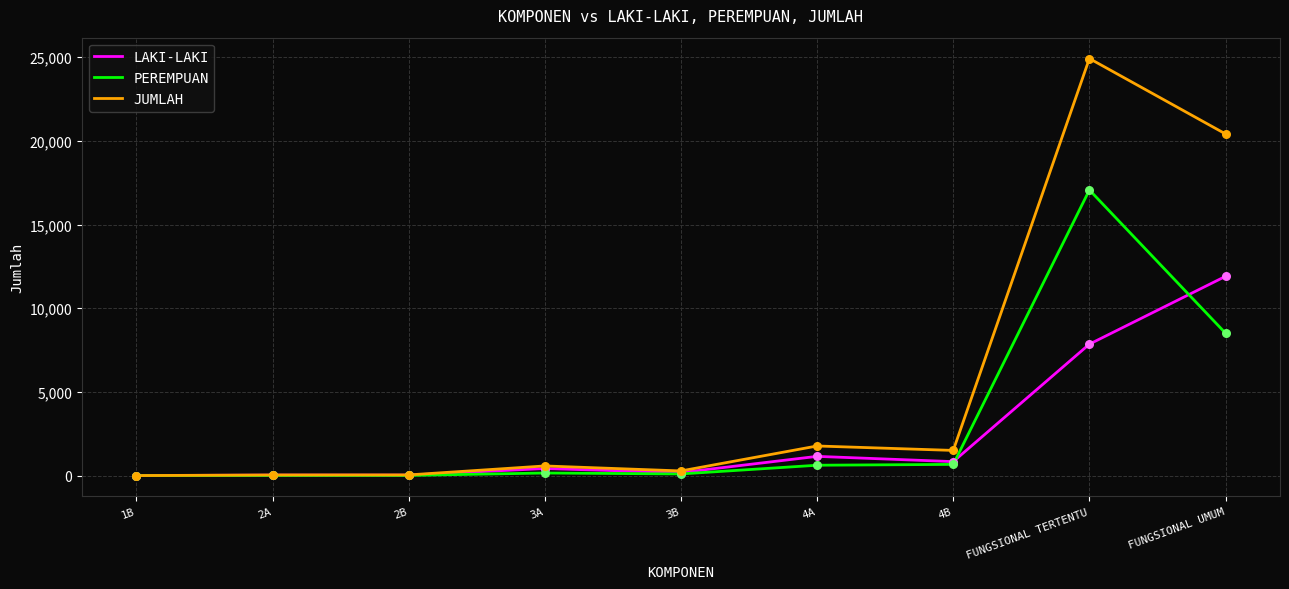

Which series has the largest total across all categories?

JUMLAH